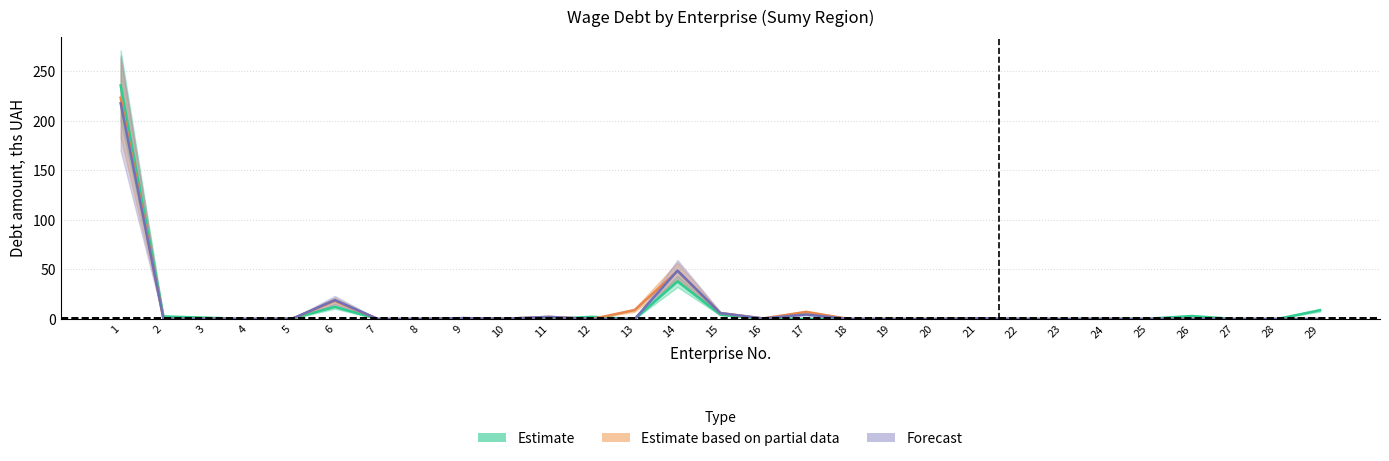

What is the sum of the debt_forecast values at 3 and 14?

48.9